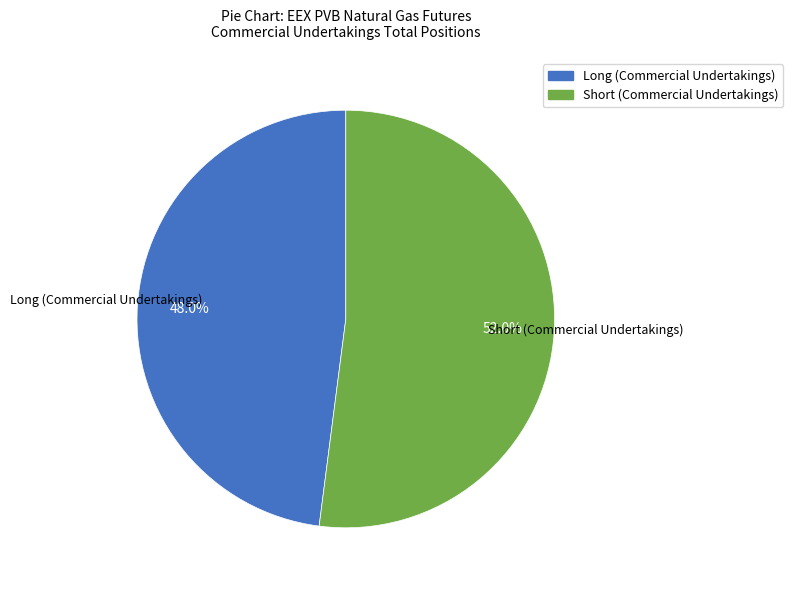

What is the largest slice in the pie chart?

Short (Commercial Undertakings)